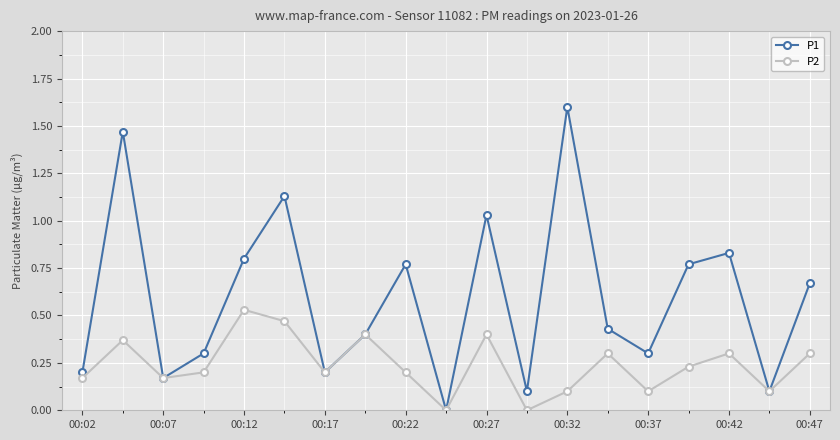

Which series has the widest spread of values?

P1